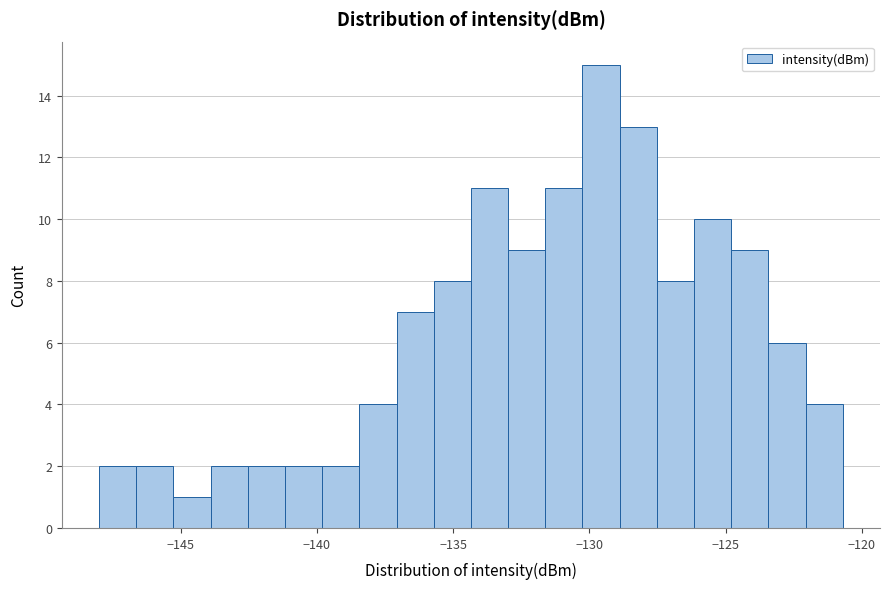

Read against the x-axis, roughly where is the centre of the tallest bar?

-129.5